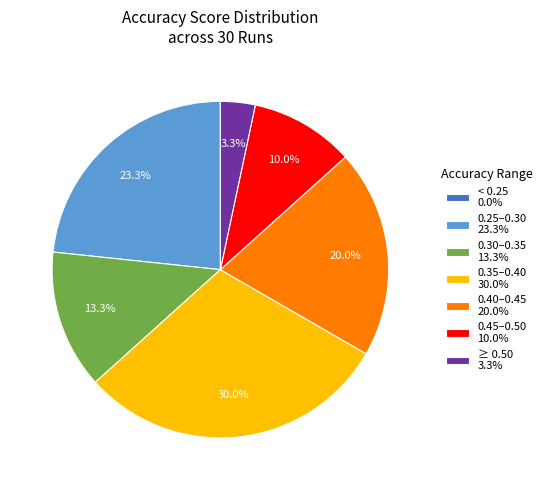

Is 0.25–0.30 23.3% the majority of the pie?

No